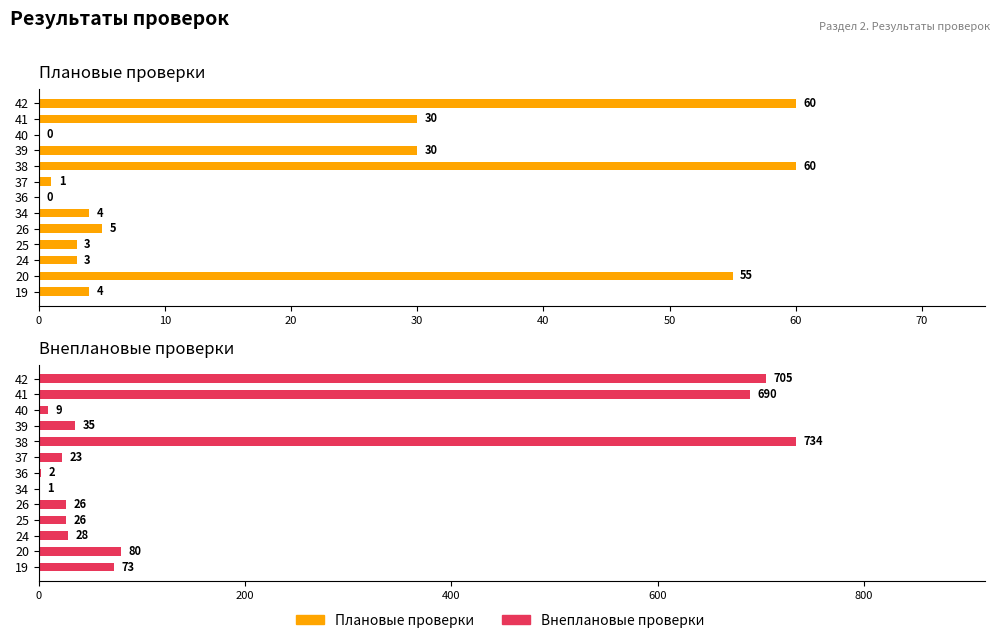

Which series has the largest total across all categories?

Внеплановые проверки